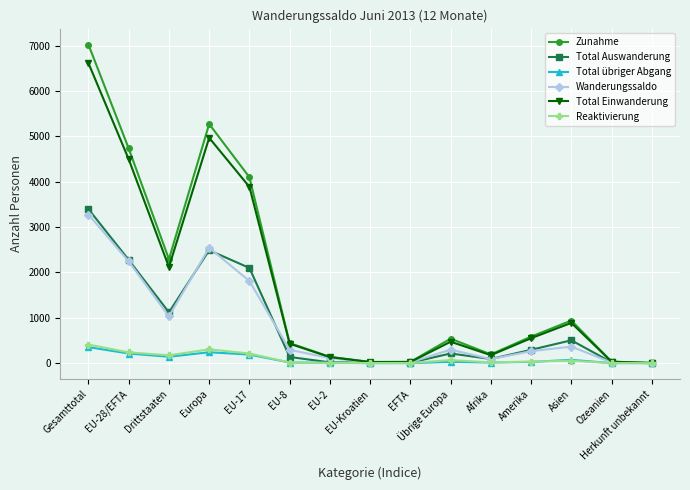

Where is the first local minimum for Total Einwanderung?

Drittstaaten